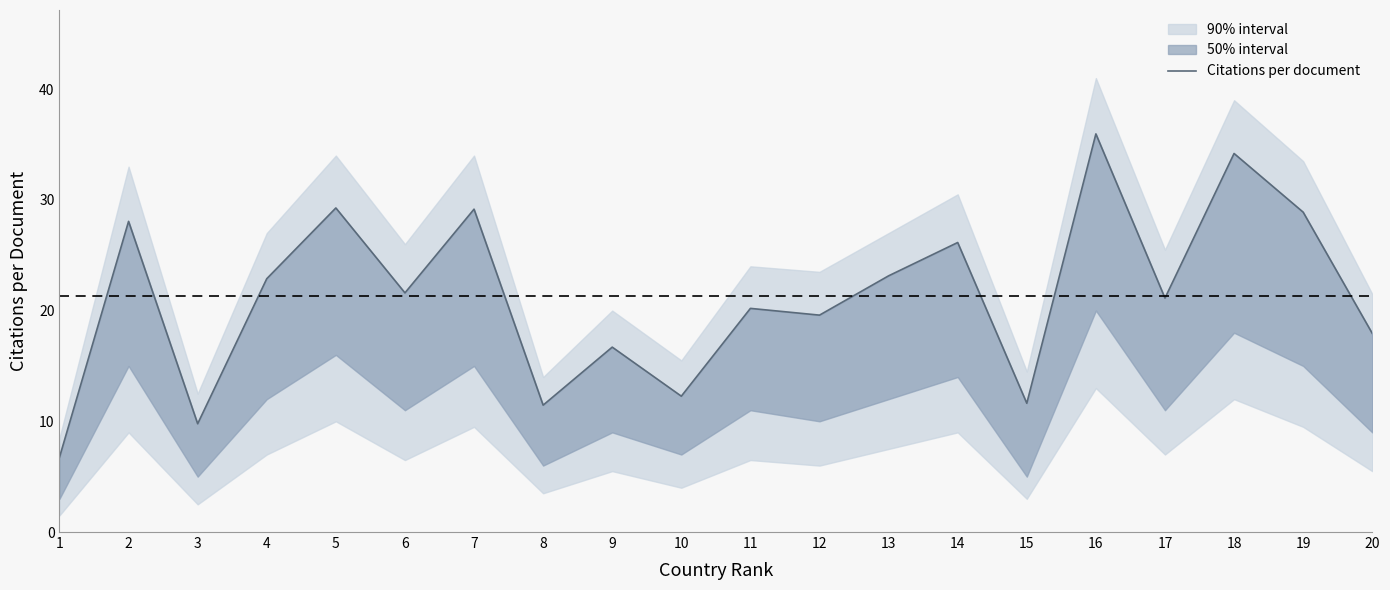

The chart shows a value of 16.7 at 9. True or false?

True